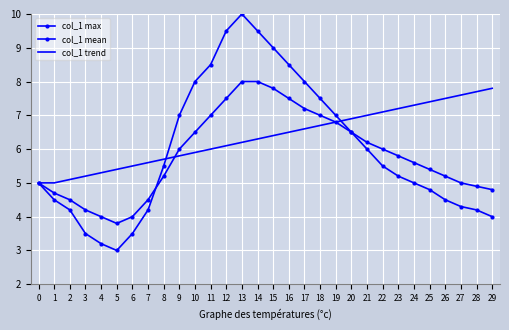

What is the minimum value for col_1 mean?

3.8